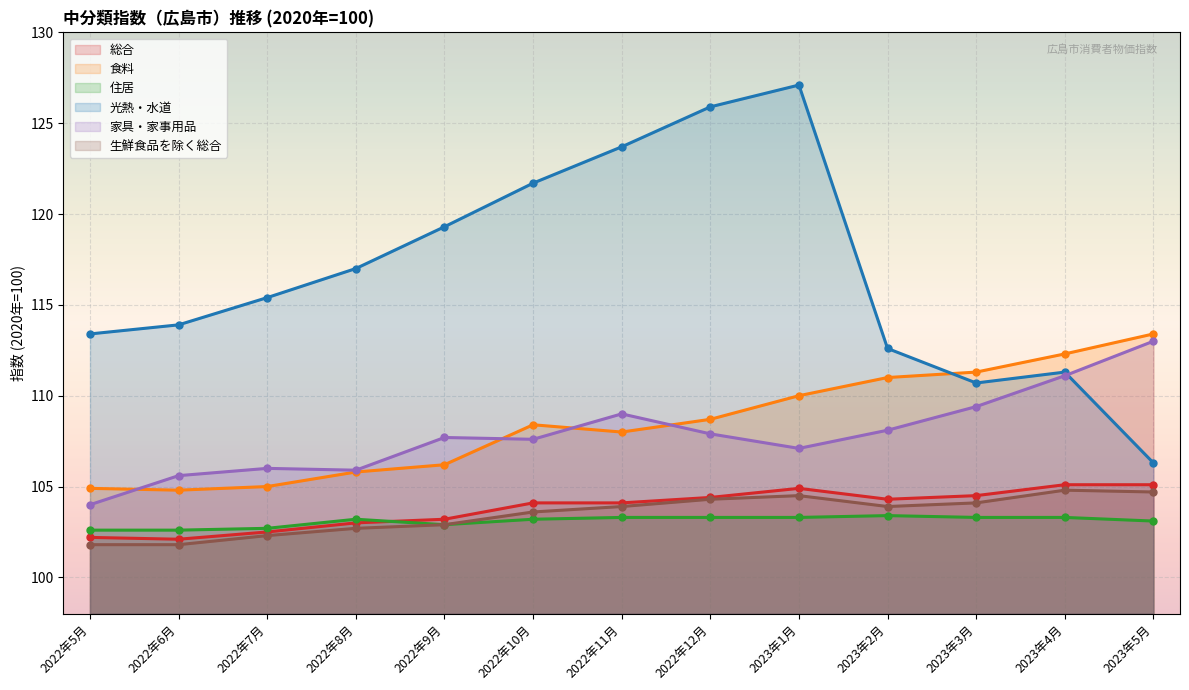

What value does the 総合 series have at 2022年7月?

102.5